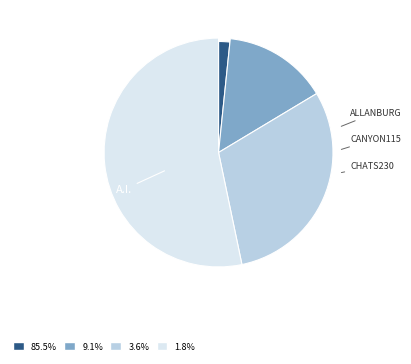

Which category has the smallest portion of the pie?

ALLANBURG